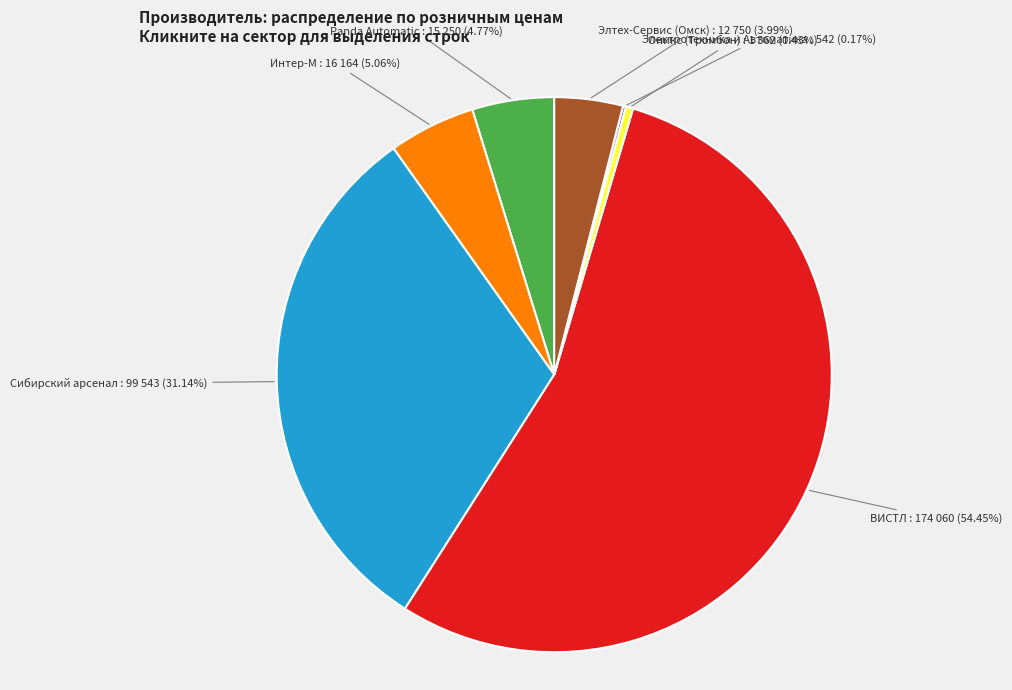

Combined, do Panda Automatic and Оникс (Тромбон) account for over 50%?

No